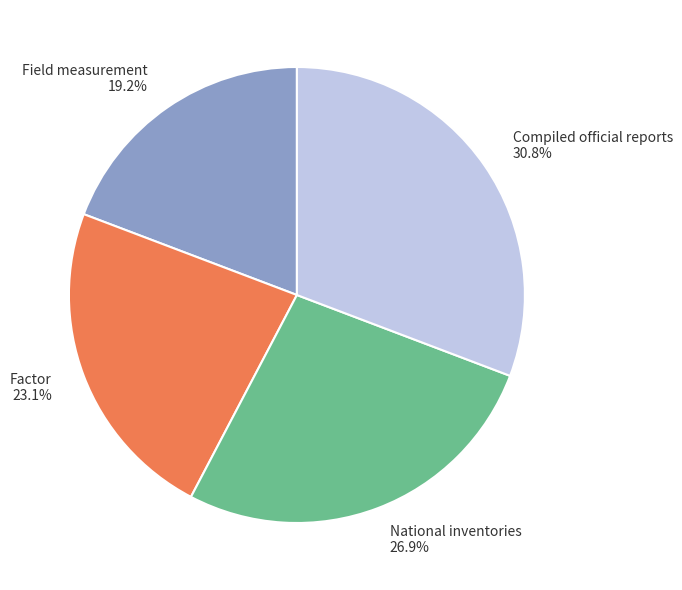

To the nearest percent, what is the difference between the Factor and Field measurement slice percentages?

4%